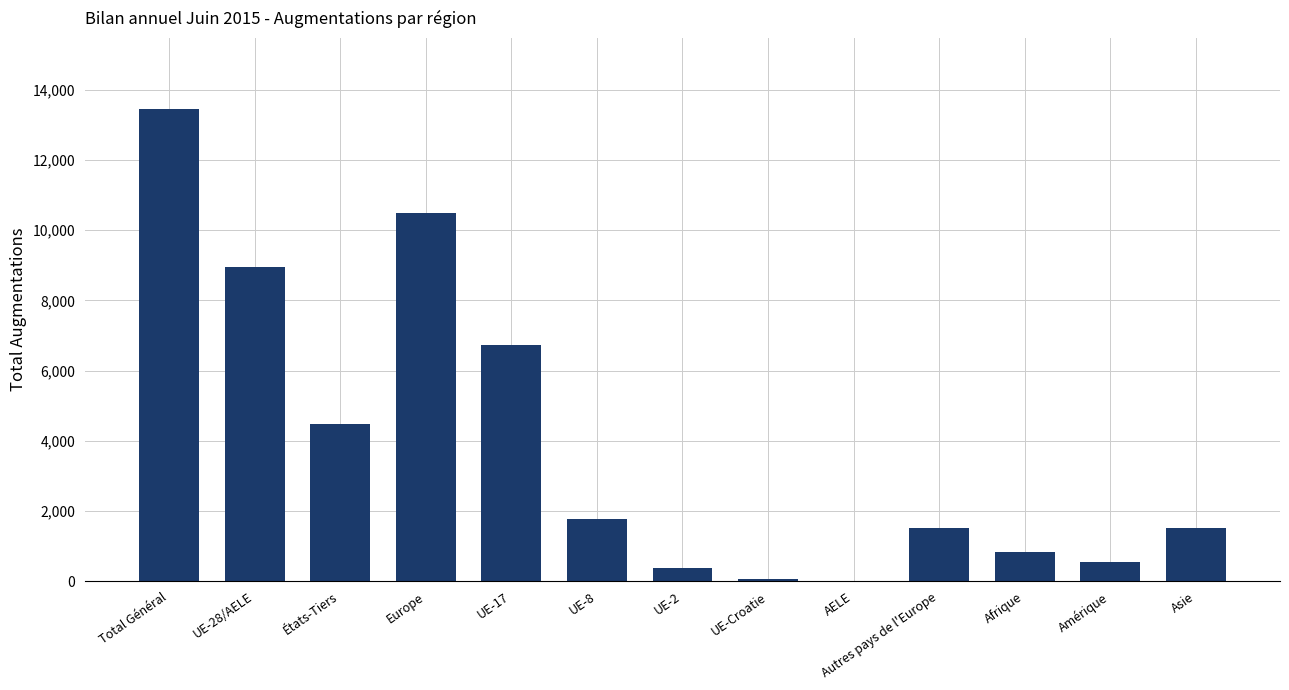

What is the change in value from Total Général to UE-2?

-13068